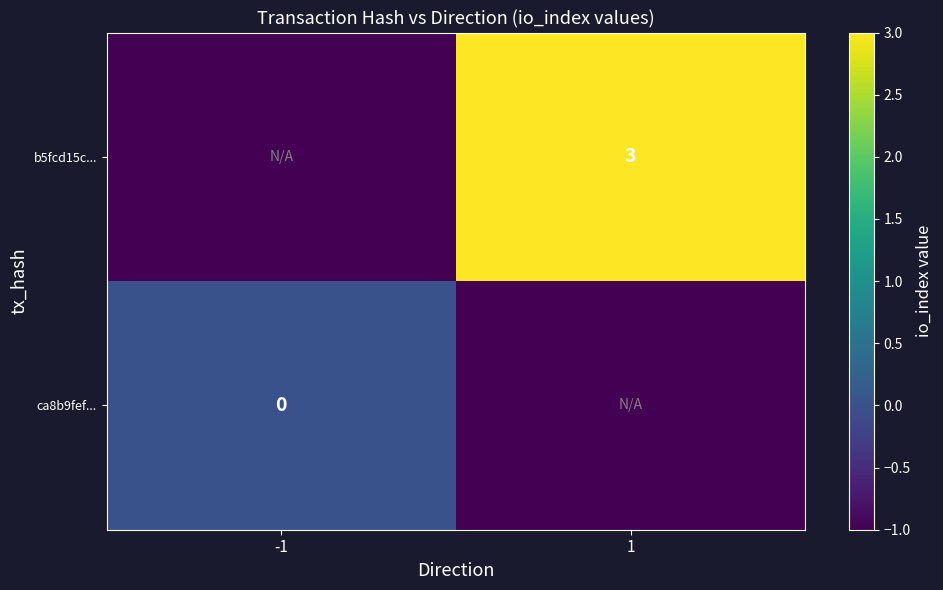

The value of b5fcd15c... at 1 is 2. True or false?

False